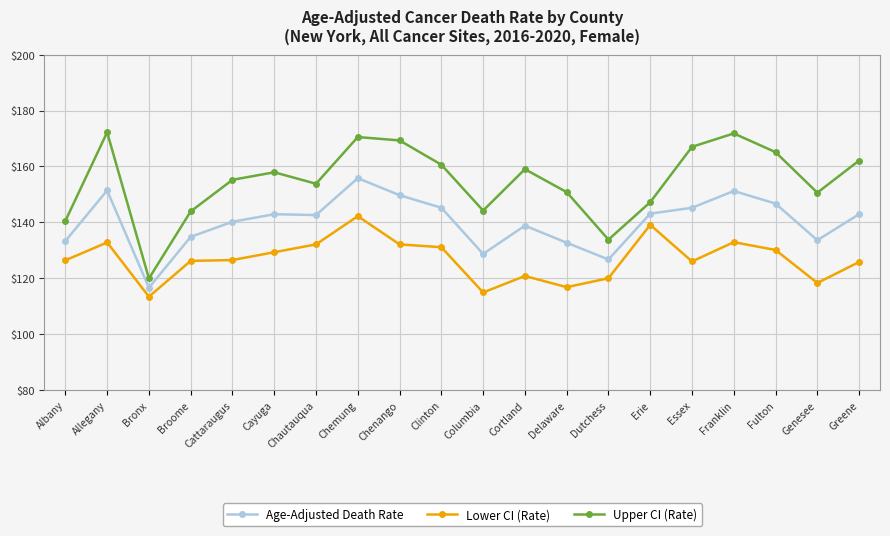

What is the sum of all Age-Adjusted Death Rate values?

2802.1